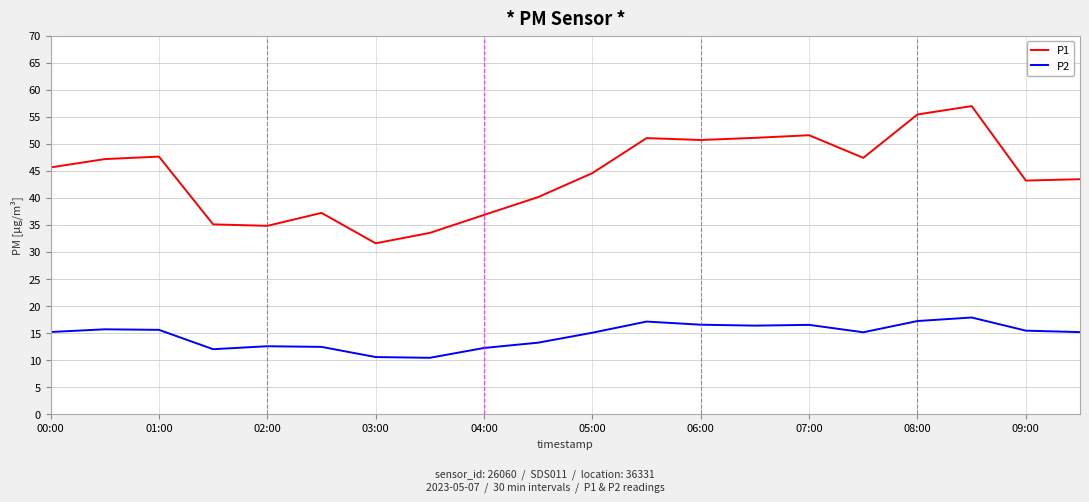

How many lines are shown in the chart?

2